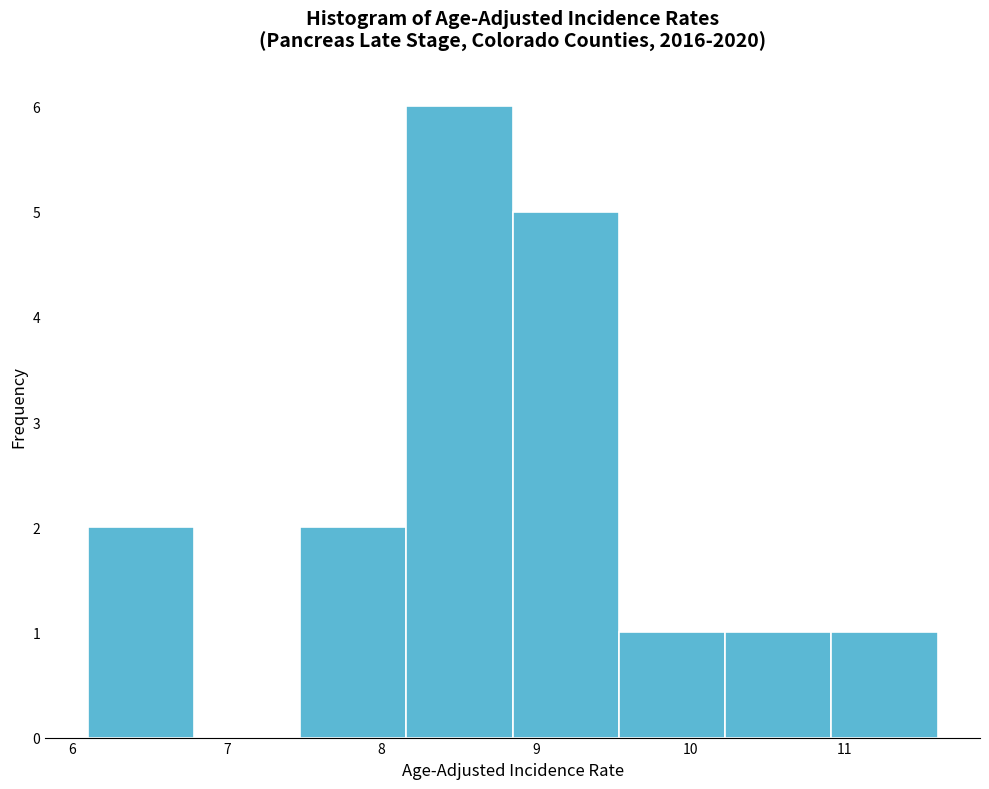

Reading left to right, transcribe this chart: for each bar, give the range it covers on the x-axis and its height. Neither the bar edges nor the heights are printed on the chart, so give them approximately, as read against the axes.

6.1 to 6.8: 2
6.8 to 7.5: 0
7.5 to 8.2: 2
8.2 to 8.9: 6
8.9 to 9.5: 5
9.5 to 10.2: 1
10.2 to 10.9: 1
10.9 to 11.6: 1